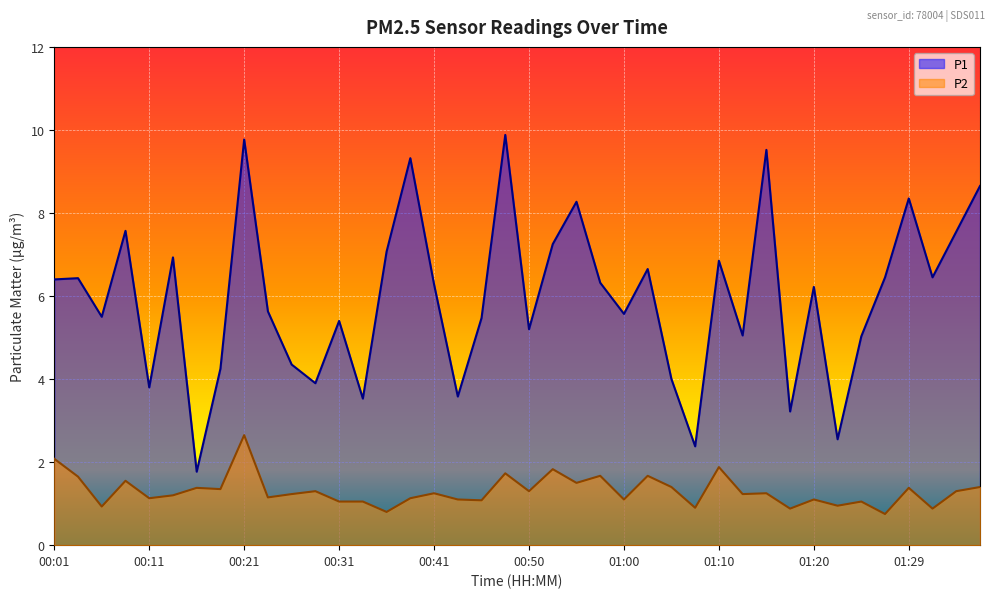

How many data points does each series have?

40